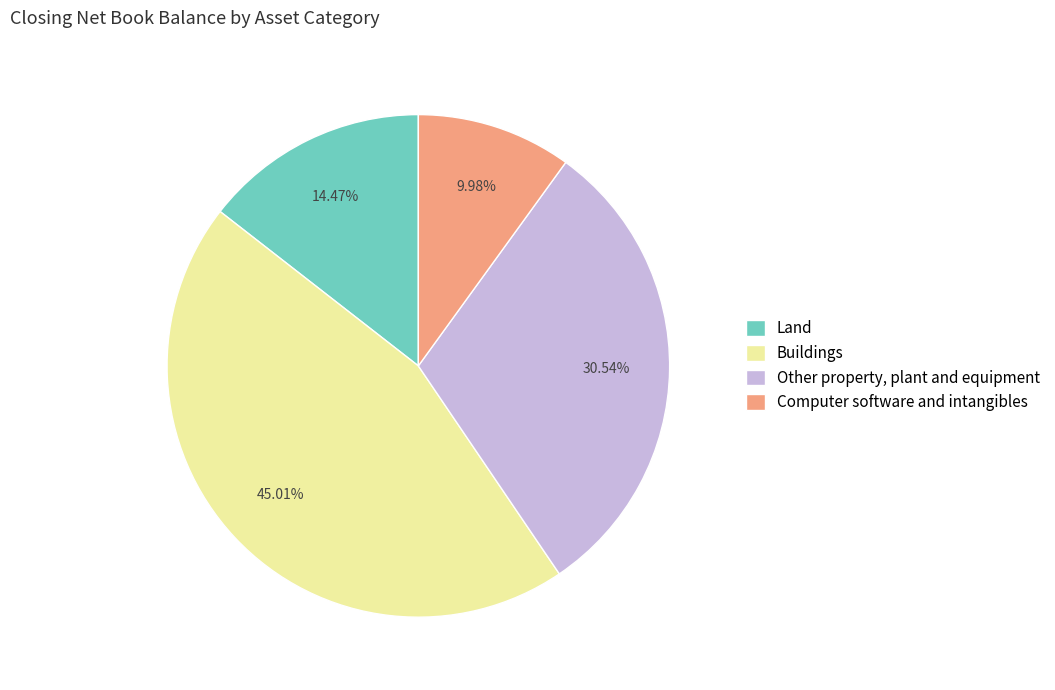

Does any single category account for the majority?

No